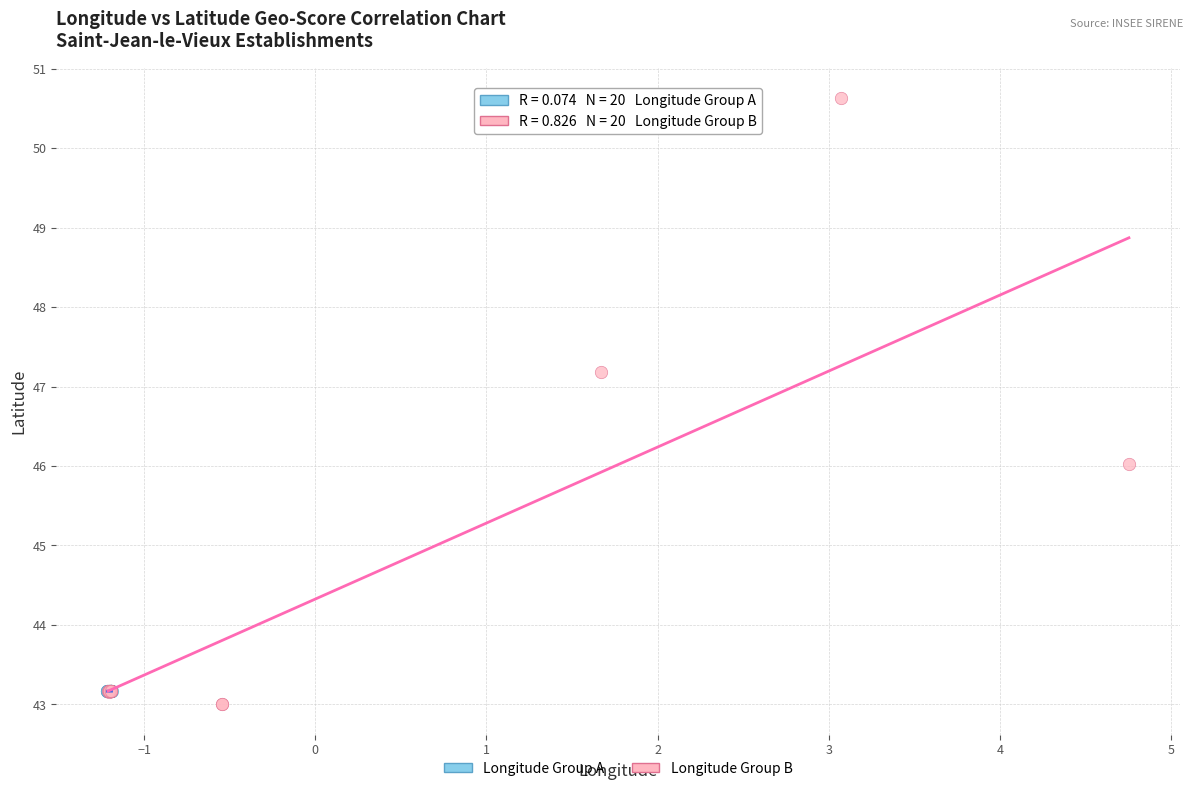

Which series contains the highest Y value?

Longitude Group B